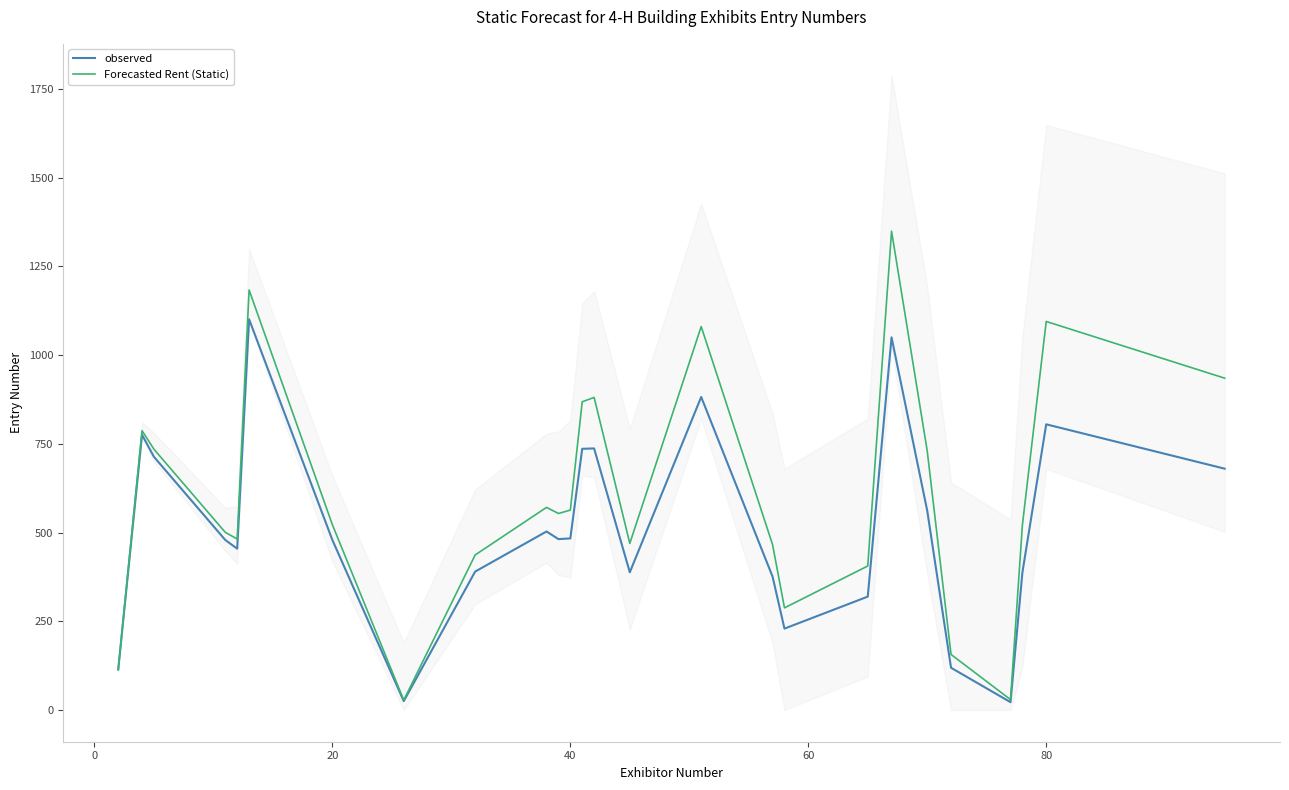

Which series has the largest total across all categories?

Forecasted Rent (Static)